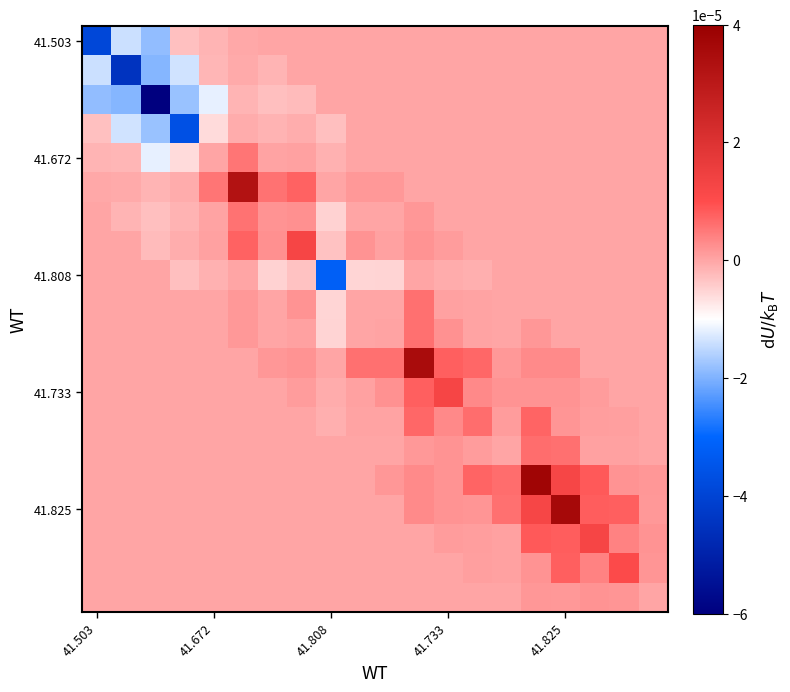

At how many categories does at least one series exceed 0?

16